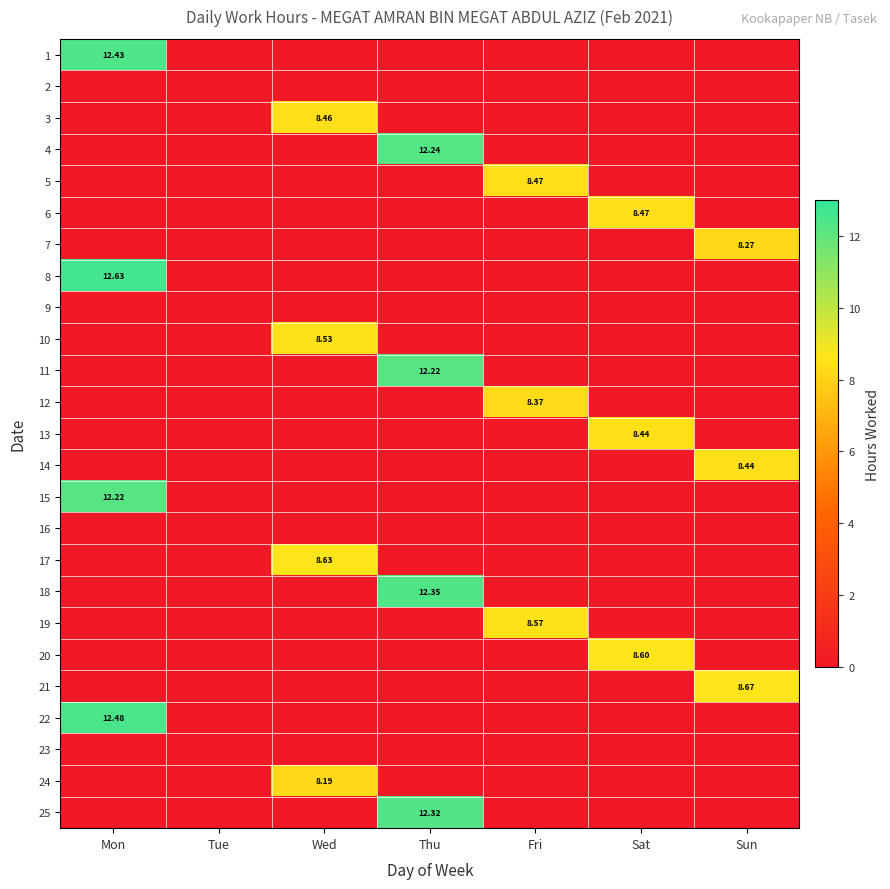

What is the sum of the 11 values at Sat and Thu?

12.2